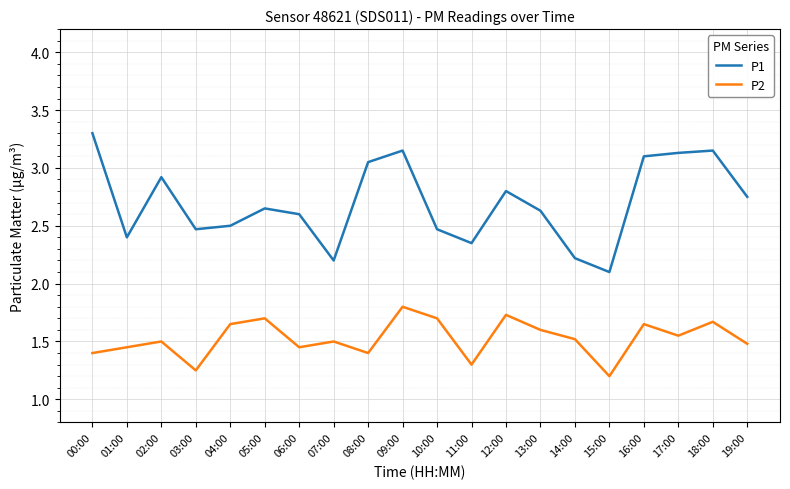

How many P2 values are between 1 and 2?

20